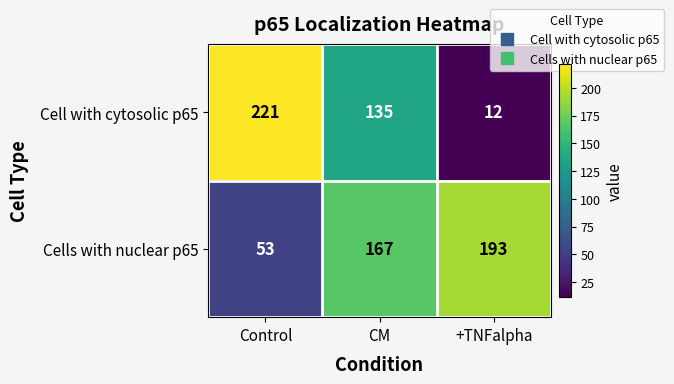

The value of Cell with cytosolic p65 at CM is 182. True or false?

False